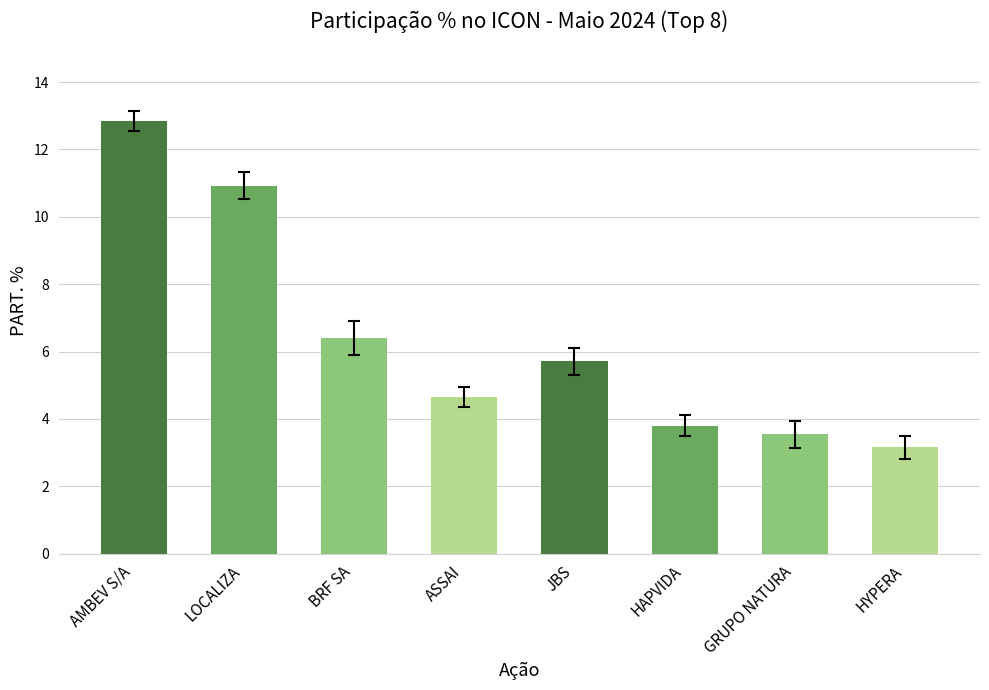

At which label is the value closest to 7?

BRF SA